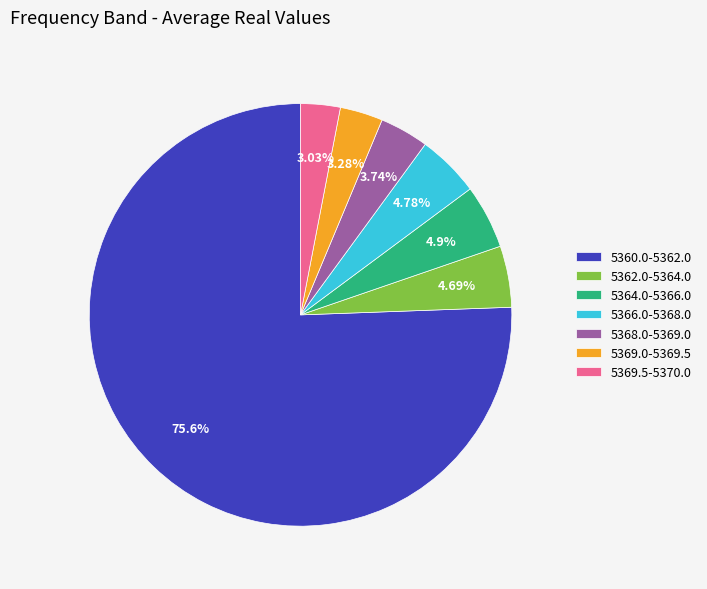

Between 5360.0-5362.0 and 5369.0-5369.5, which is larger?

5360.0-5362.0